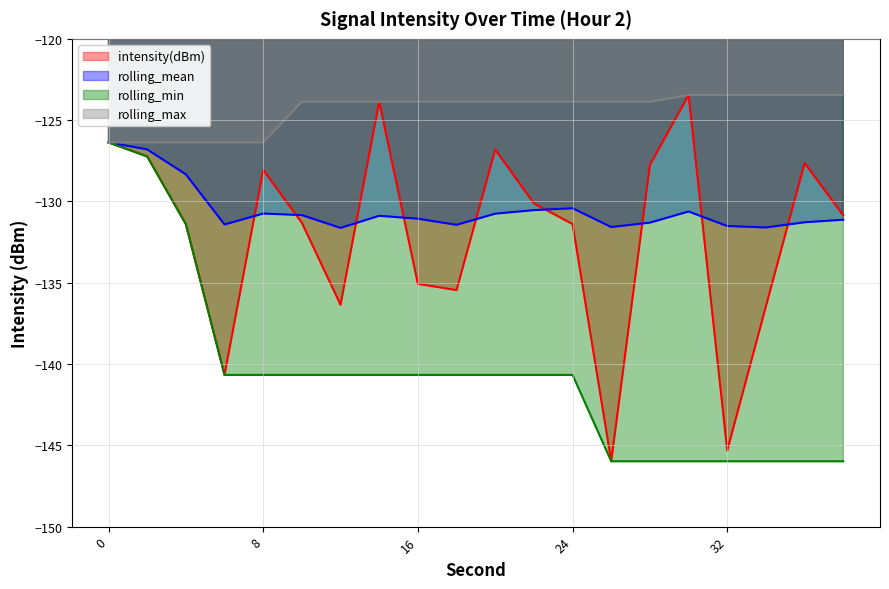

Reading left to right, transcribe all the data shown in this chart.

intensity(dBm): 0=-126.4	2=-127.2	4=-131.4	6=-140.7	8=-128.1	10=-131.3	12=-136.4	14=-123.9	16=-135.1	18=-135.5	20=-126.8	22=-130.1	24=-131.4	26=-146.0	28=-127.8	30=-123.5	32=-145.3	34=-136.5	36=-127.6	38=-130.9
rolling_mean: 0=-126.4	2=-126.8	4=-128.3	6=-131.4	8=-130.7	10=-130.8	12=-131.6	14=-130.9	16=-131.1	18=-131.4	20=-130.8	22=-130.5	24=-130.4	26=-131.6	28=-131.3	30=-130.6	32=-131.5	34=-131.6	36=-131.3	38=-131.1
rolling_min: 0=-126.4	2=-127.2	4=-131.4	6=-140.7	8=-140.7	10=-140.7	12=-140.7	14=-140.7	16=-140.7	18=-140.7	20=-140.7	22=-140.7	24=-140.7	26=-146.0	28=-146.0	30=-146.0	32=-146.0	34=-146.0	36=-146.0	38=-146.0
rolling_max: 0=-126.4	2=-126.4	4=-126.4	6=-126.4	8=-126.4	10=-123.9	12=-123.9	14=-123.9	16=-123.9	18=-123.9	20=-123.9	22=-123.9	24=-123.9	26=-123.9	28=-123.9	30=-123.5	32=-123.5	34=-123.5	36=-123.5	38=-123.5